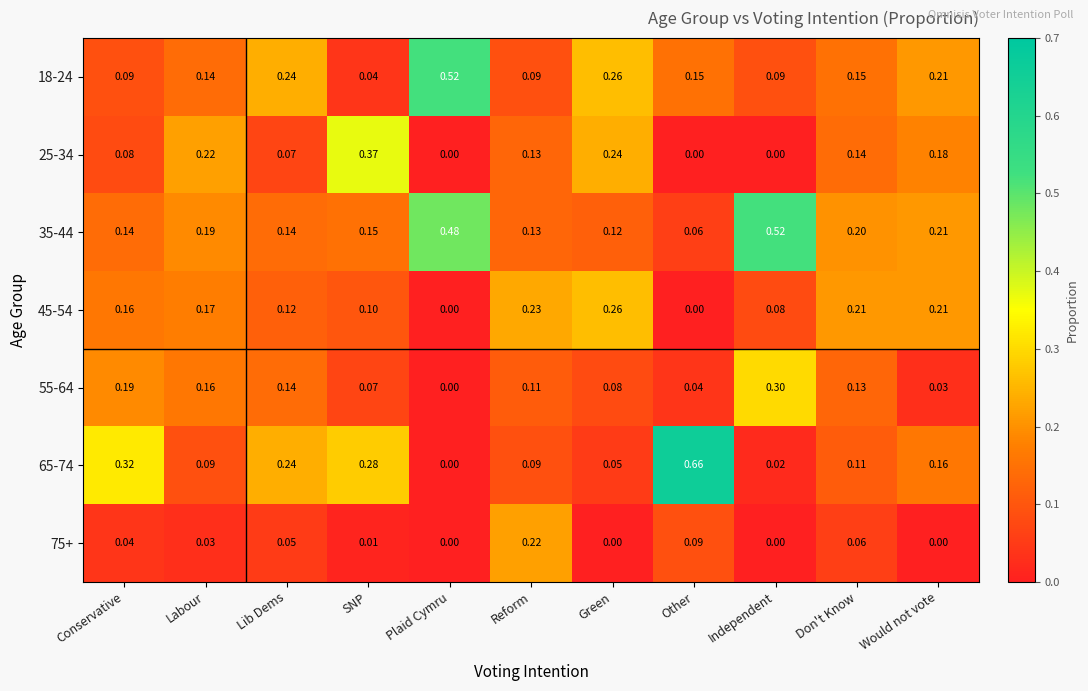

What is the total value across all series at Conservative?

1.0